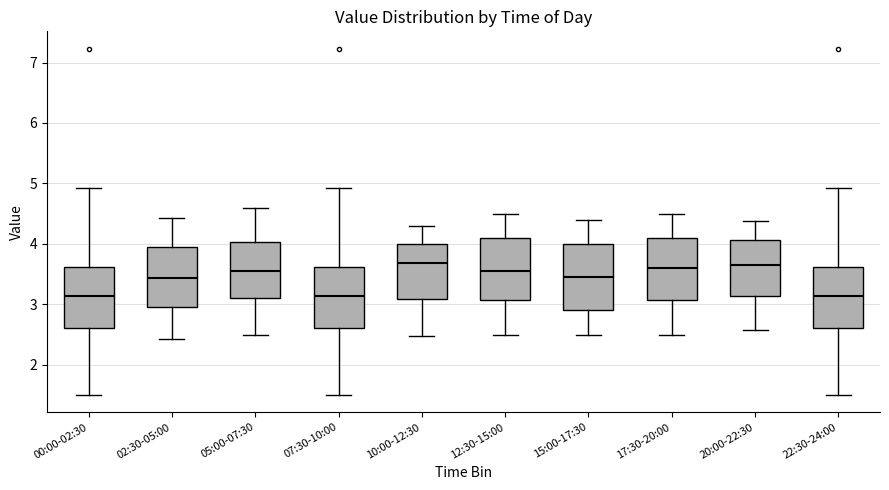

Reading left to right, read every box against the y-axis: the position of its median line, the range the box covers, and the ends of its whiskers. The values are not printed on the chart, so give them approximately, as read against the axis.

00:00-02:30: median 3.1, box 2.6 to 3.6, whiskers 1.5 to 4.9
02:30-05:00: median 3.4, box 3.0 to 3.9, whiskers 2.4 to 4.4
05:00-07:30: median 3.6, box 3.1 to 4.0, whiskers 2.5 to 4.6
07:30-10:00: median 3.1, box 2.6 to 3.6, whiskers 1.5 to 4.9
10:00-12:30: median 3.7, box 3.1 to 4.0, whiskers 2.5 to 4.3
12:30-15:00: median 3.6, box 3.1 to 4.1, whiskers 2.5 to 4.5
15:00-17:30: median 3.5, box 2.9 to 4.0, whiskers 2.5 to 4.4
17:30-20:00: median 3.6, box 3.1 to 4.1, whiskers 2.5 to 4.5
20:00-22:30: median 3.7, box 3.1 to 4.1, whiskers 2.6 to 4.4
22:30-24:00: median 3.1, box 2.6 to 3.6, whiskers 1.5 to 4.9